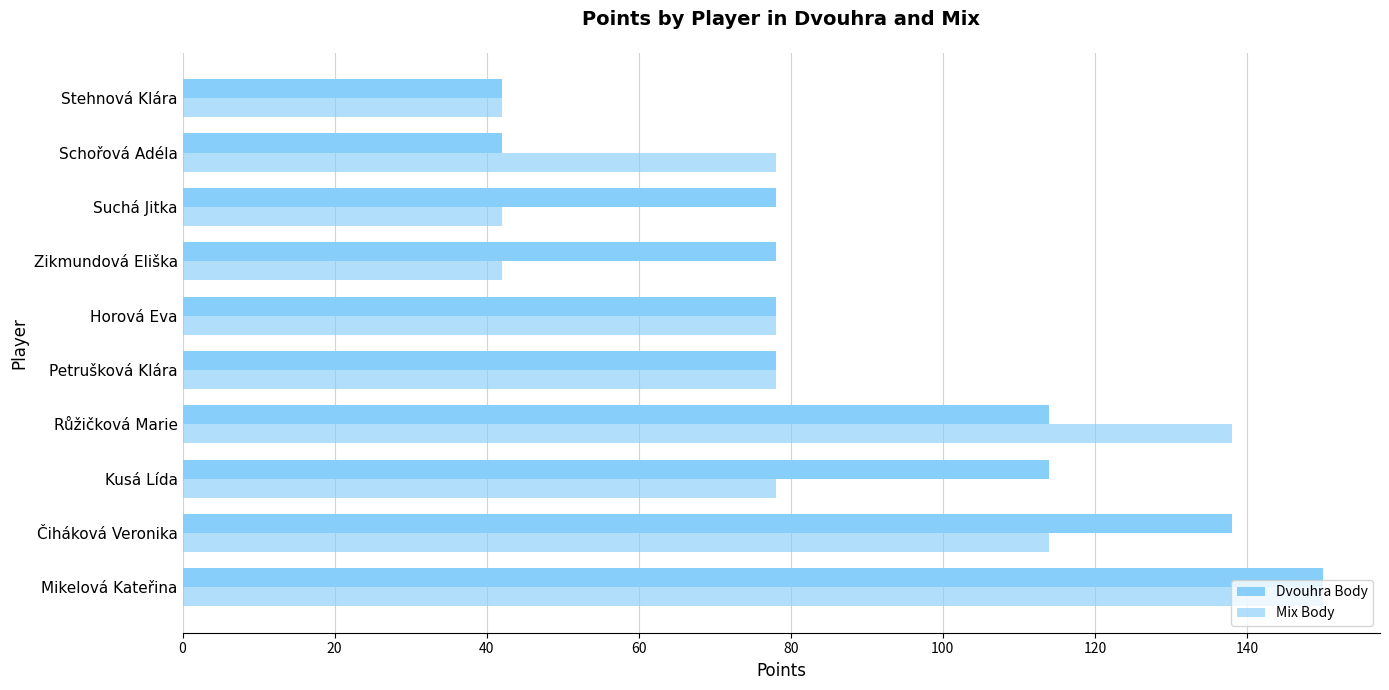

What is the value of the Dvouhra Body bar at the 2nd from the left?

138